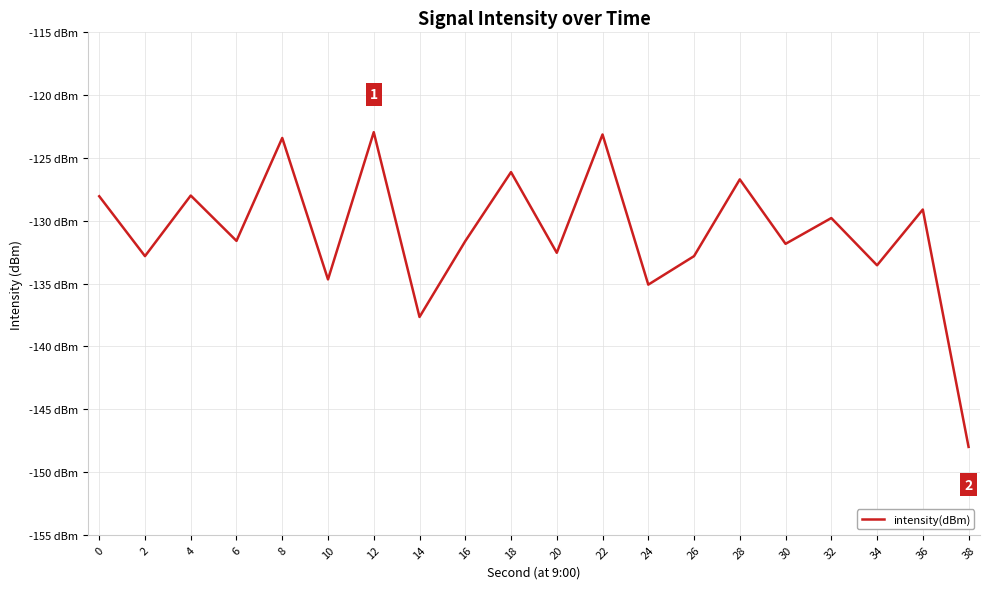

Which category has the lowest value across all series?

38